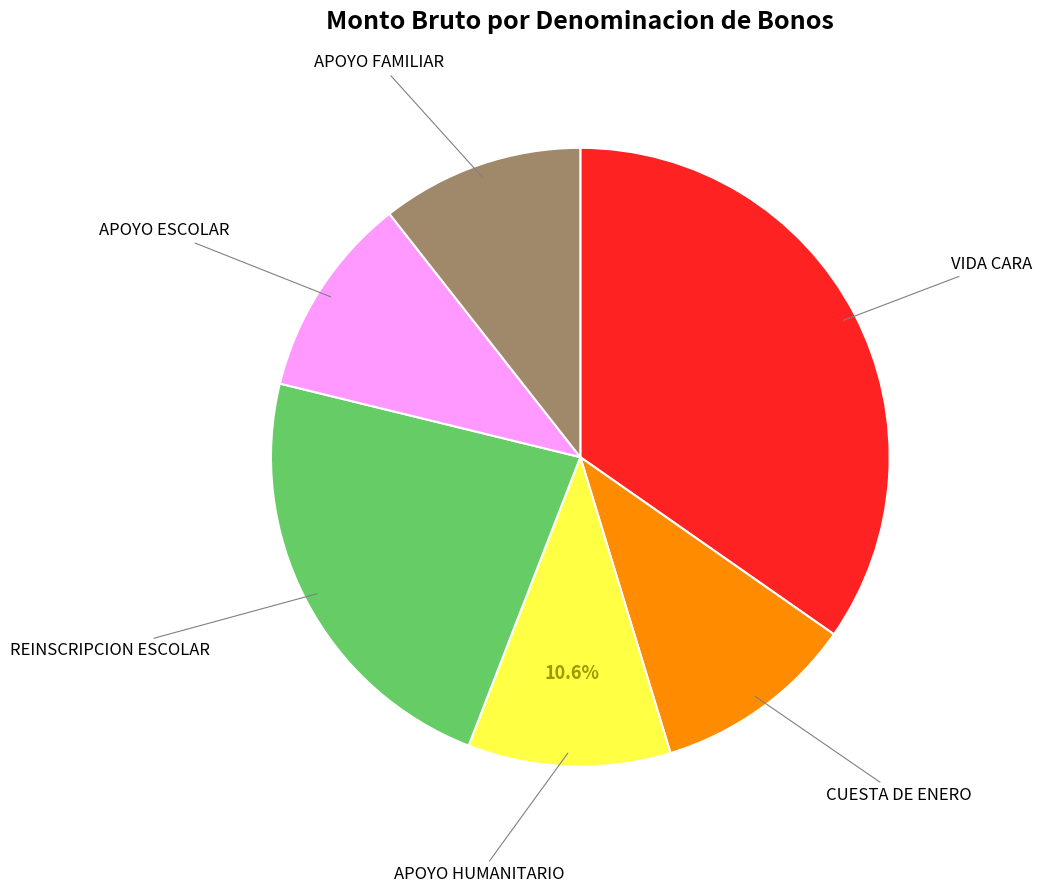

What percentage is the APOYO FAMILIAR slice, to the nearest percent?

11%